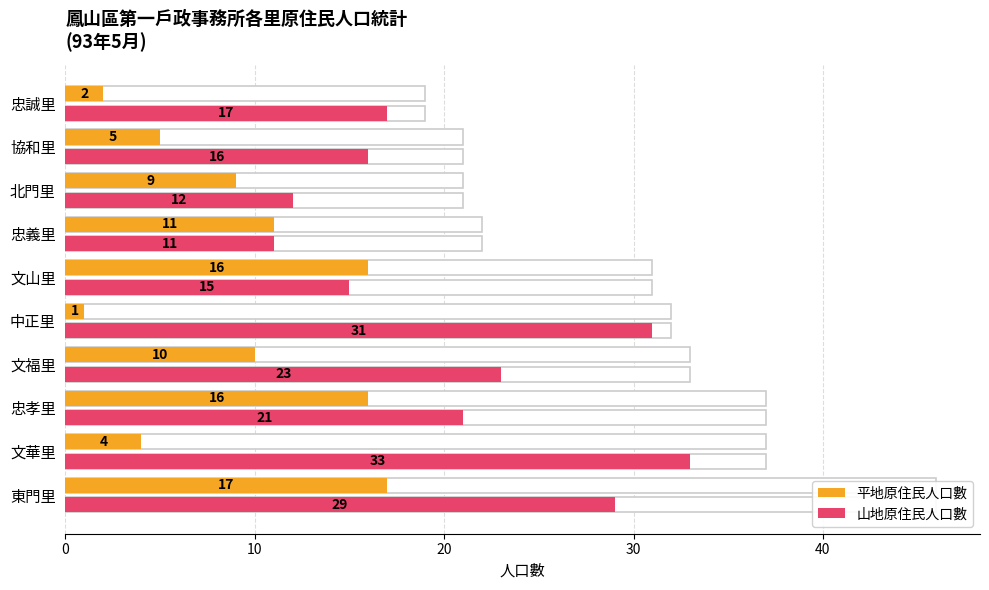

At how many categories does at least one series exceed 16?

6